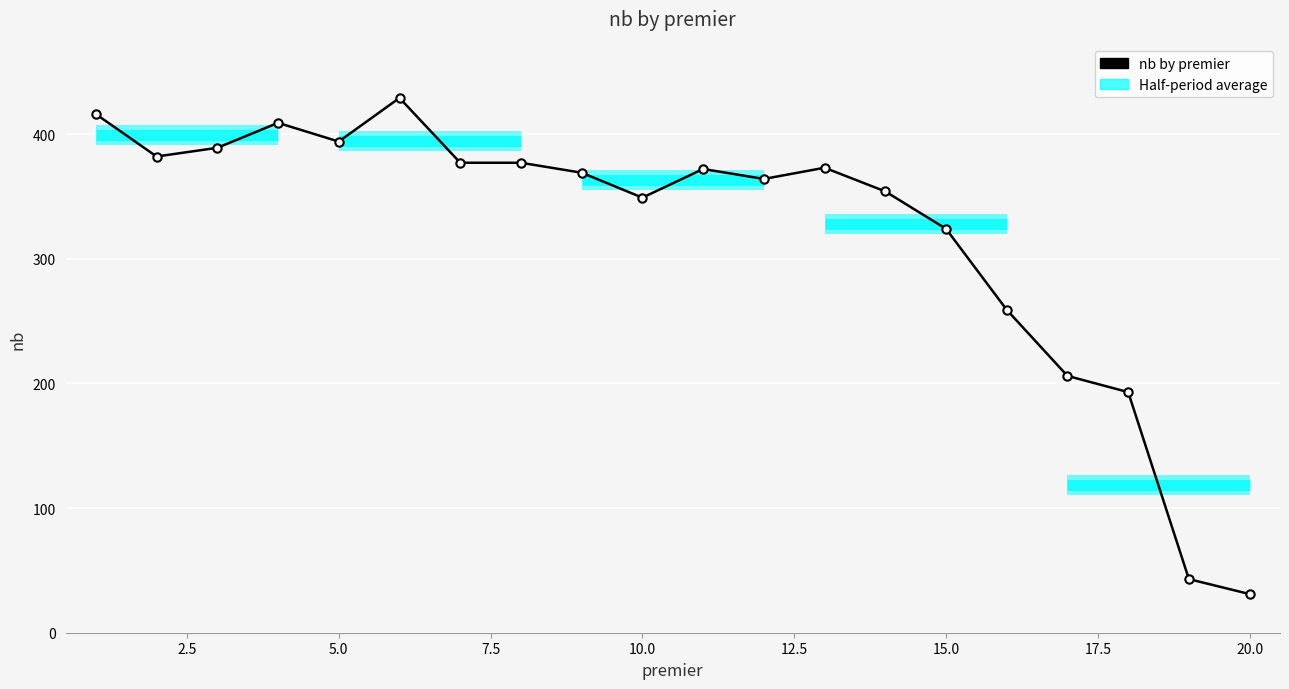

What is the maximum value shown in the chart?

429